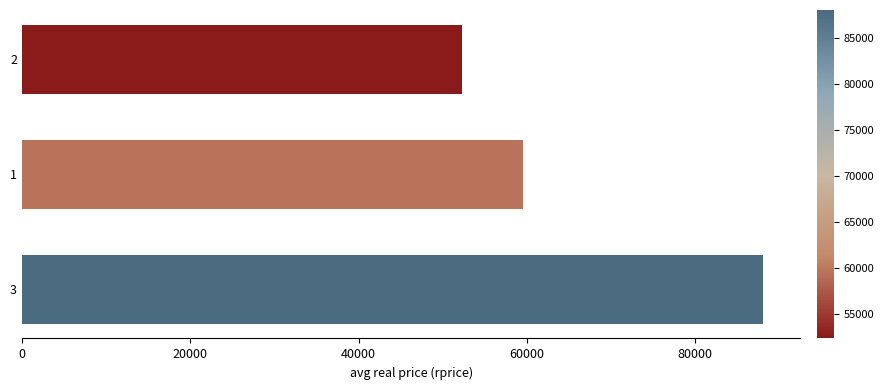

What is the change in value from 3 to 1?

-28575.0